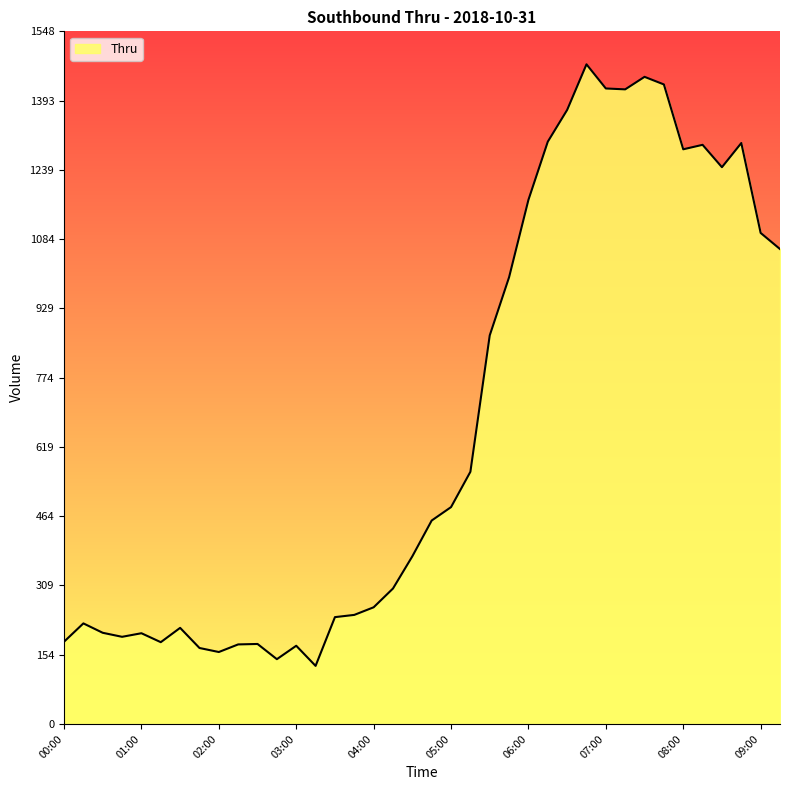

What is the minimum value shown in the chart?

130